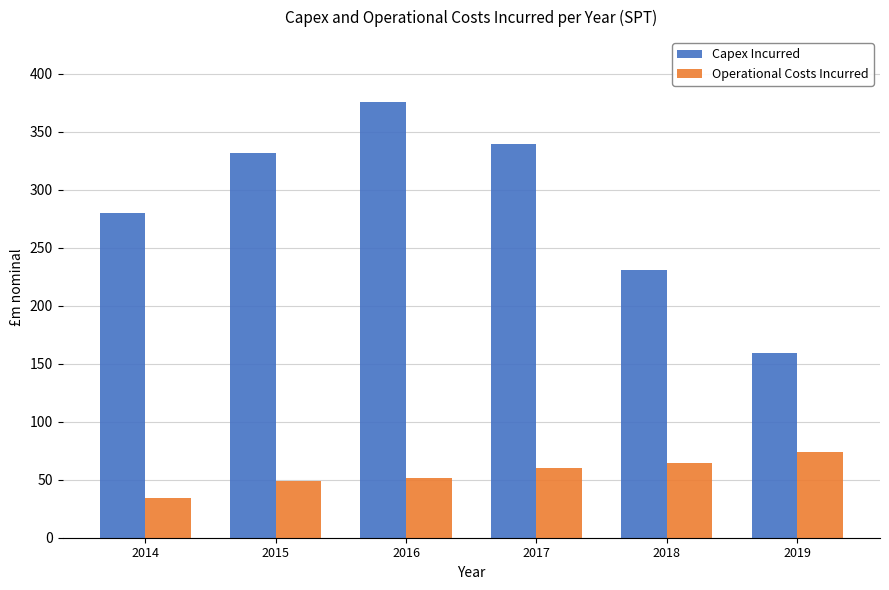

Reading right to left, extract all data points from this chart.

Capex Incurred: 2019=159.3	2018=230.6	2017=339.6	2016=375.3	2015=331.4	2014=279.6
Operational Costs Incurred: 2019=74.1	2018=64.2	2017=60.2	2016=51.5	2015=49.3	2014=34.5